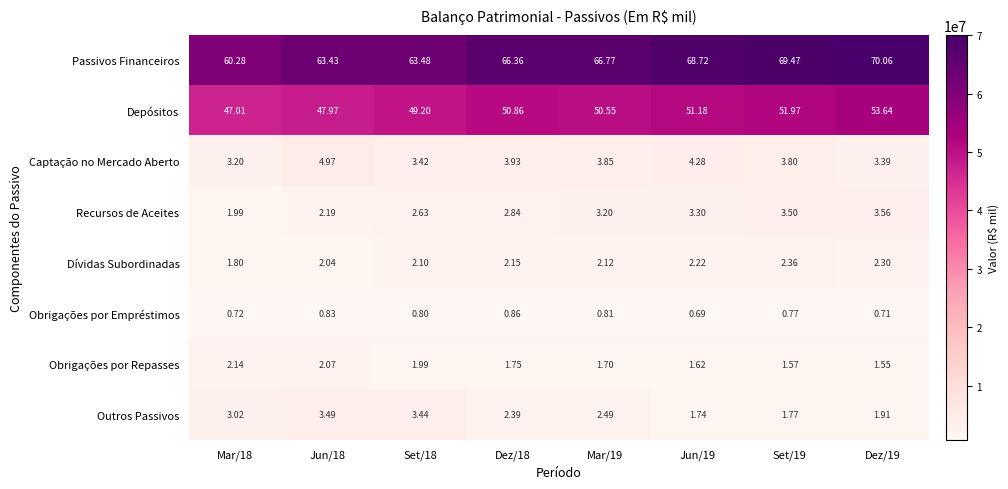

Which series changed the most between Mar/19 and Set/19?

Passivos Financeiros